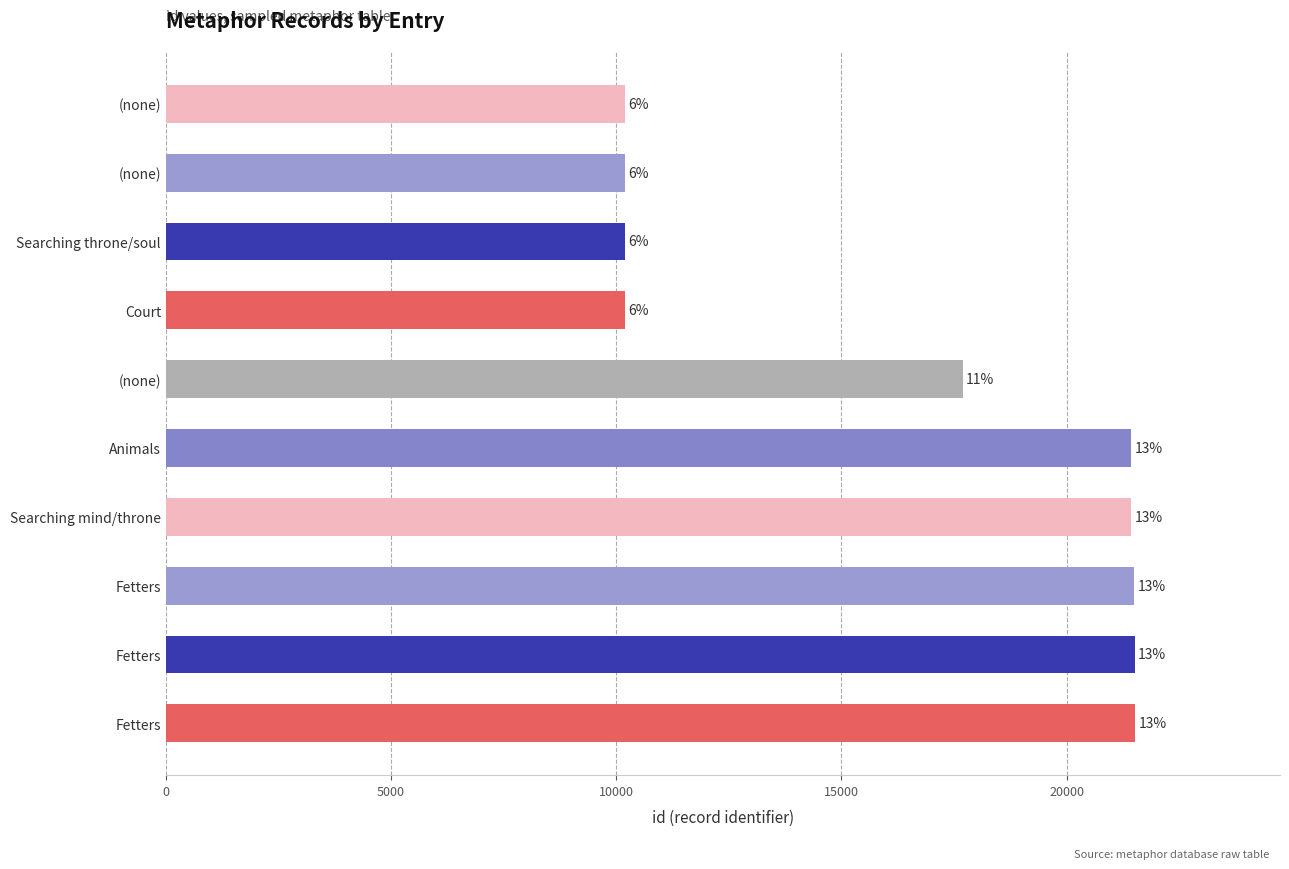

Are the bars horizontal?

Yes